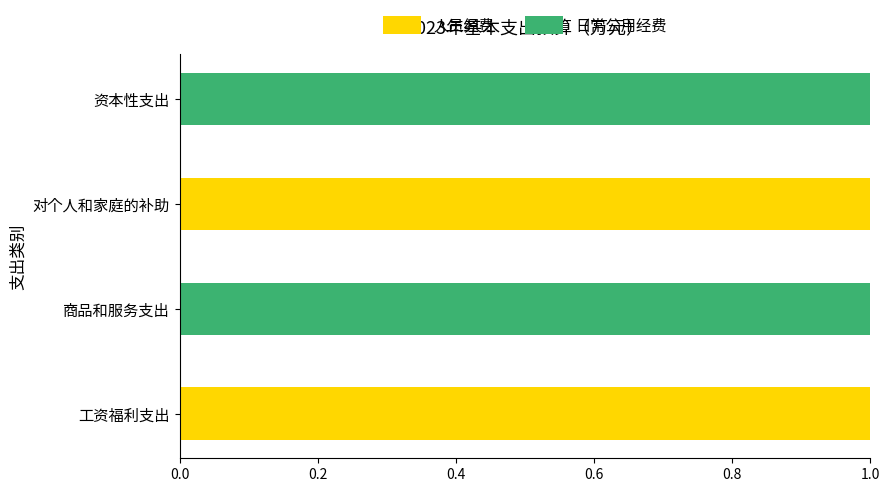

Is it true that 人员经费 equals 1 at 对个人和家庭的补助?

True